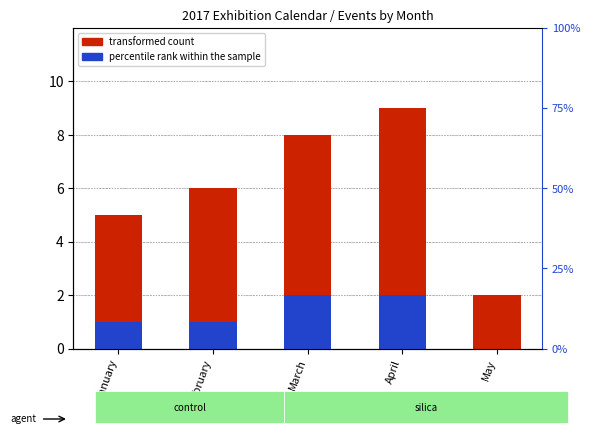

Is it true that percentile rank within the sample equals 1 at March?

False